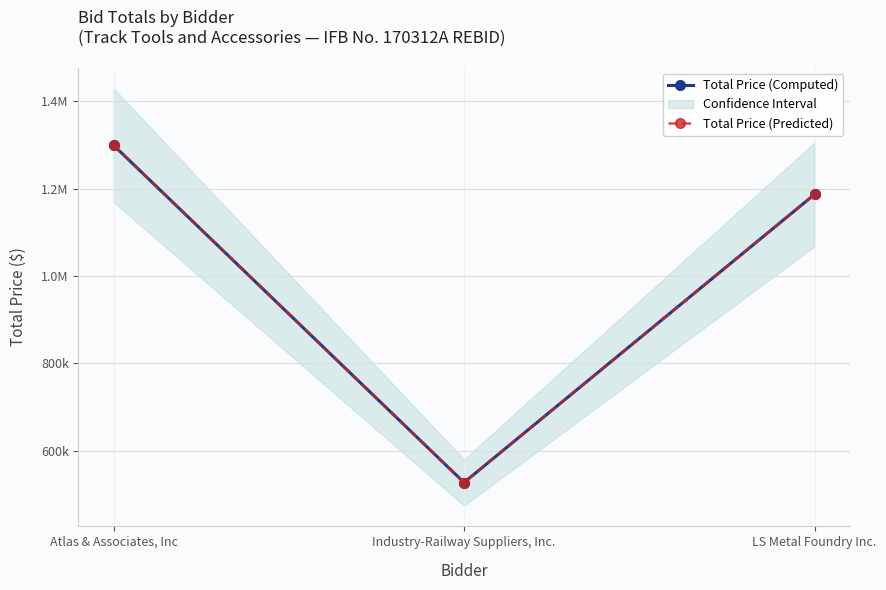

Is this an area chart (filled region under the line)?

No